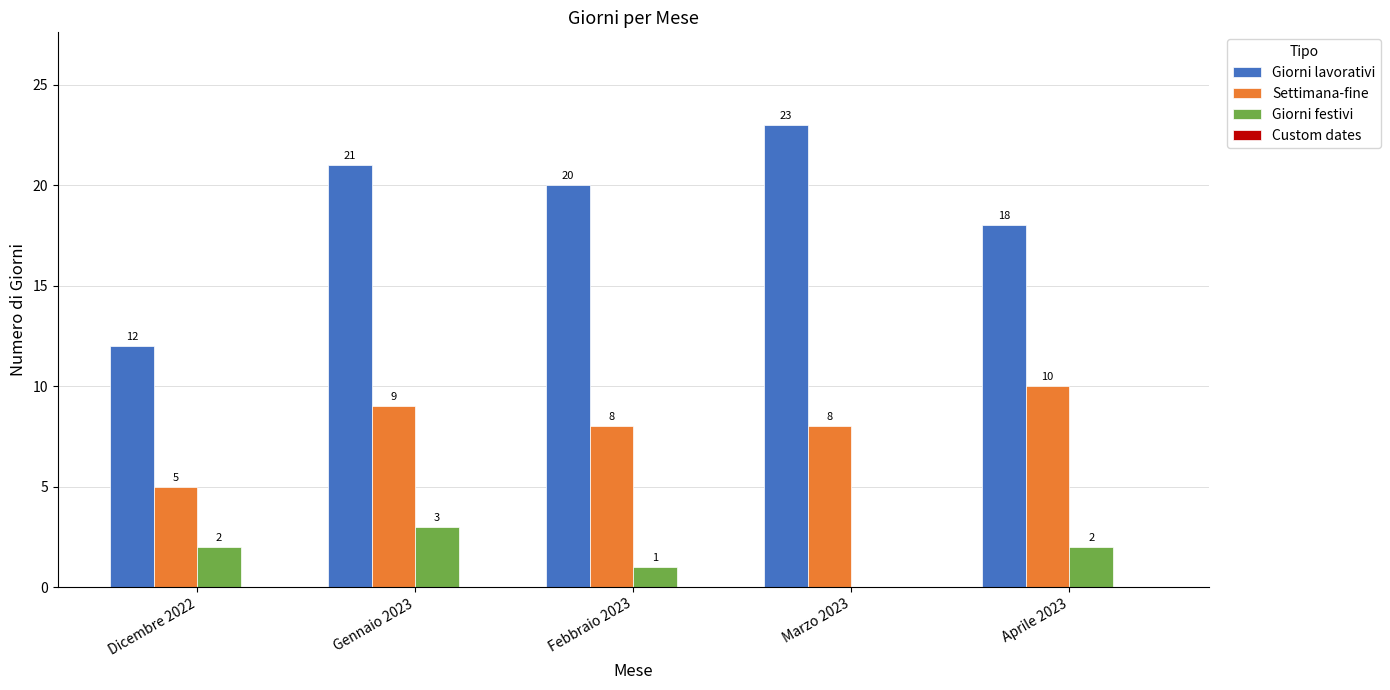

What is the sum of all Giorni lavorativi values?

94